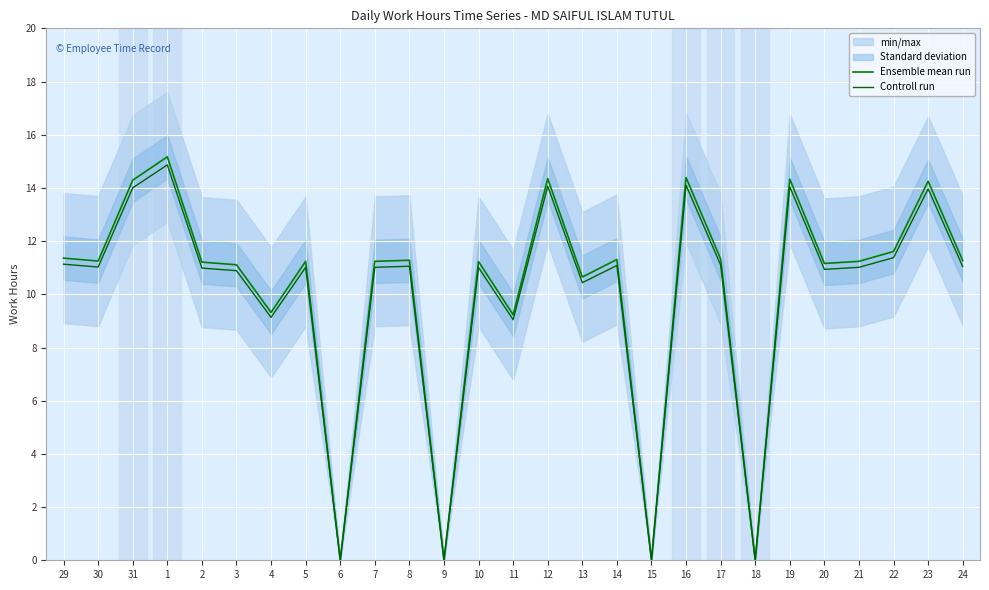

Is this an area chart (filled region under the line)?

No